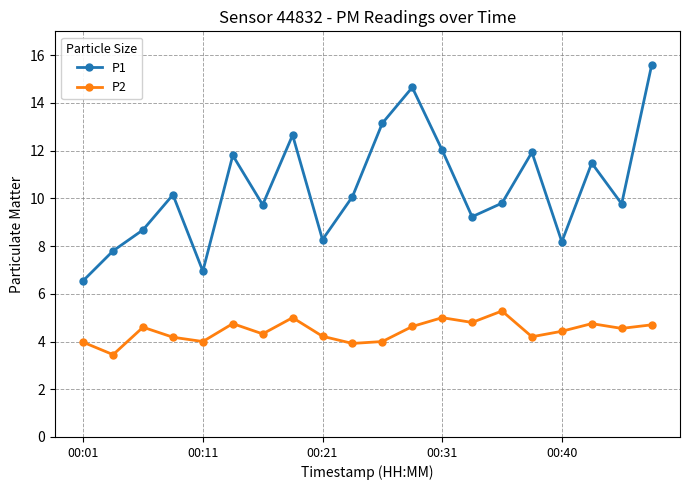

True or false: P2 and P1 cross at least once.

False